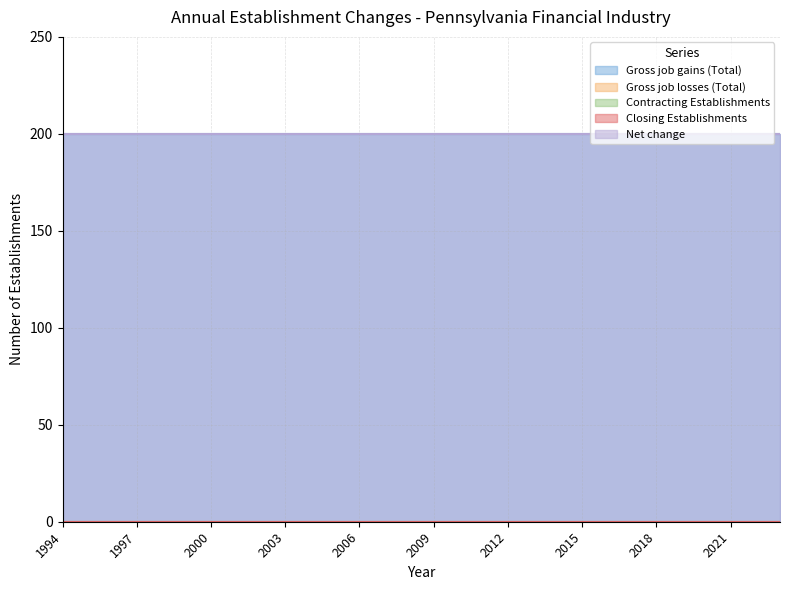

What value does the Gross job gains (Total) series have at 2013?

200